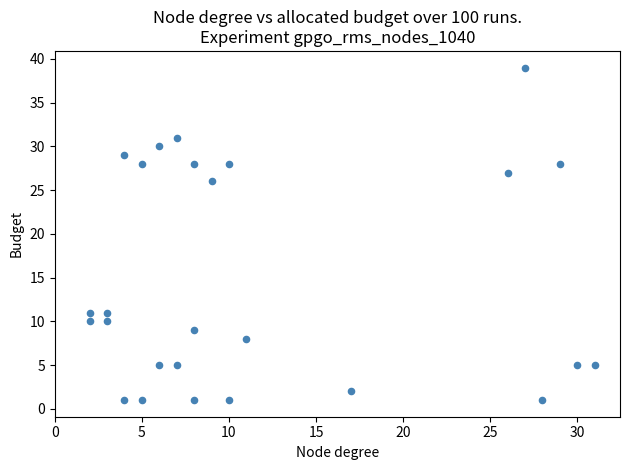

What Y value in the scatter plot is closest to 20?

26